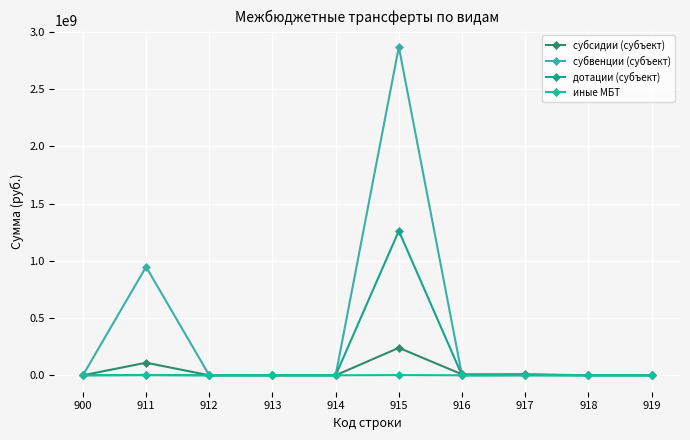

True or false: иные МБТ has a value of 2969669.3 at 915.

False